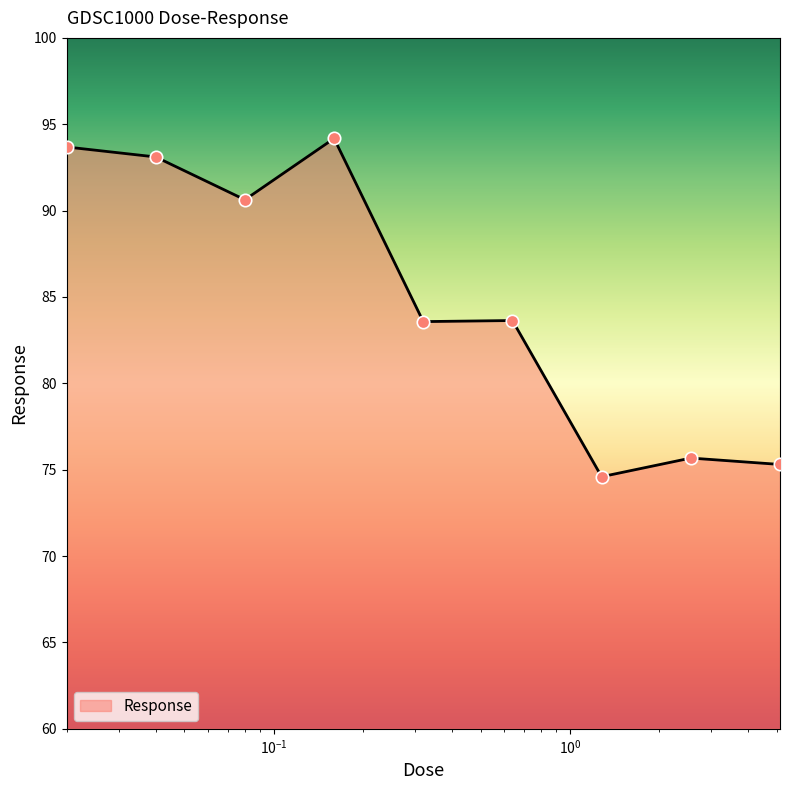

What is the smallest value displayed?

74.6